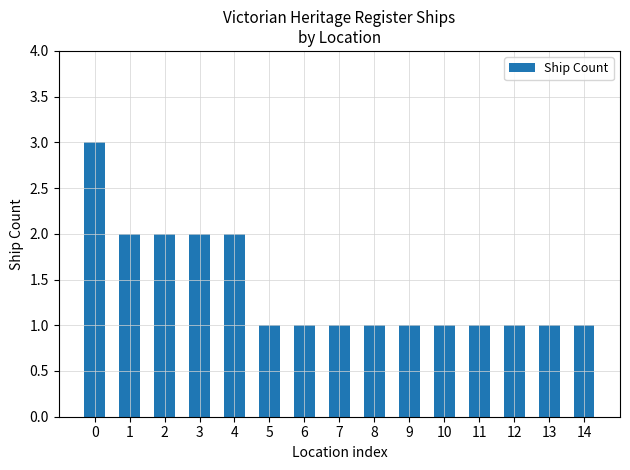

What is the value of the 9th bar from the left?

1